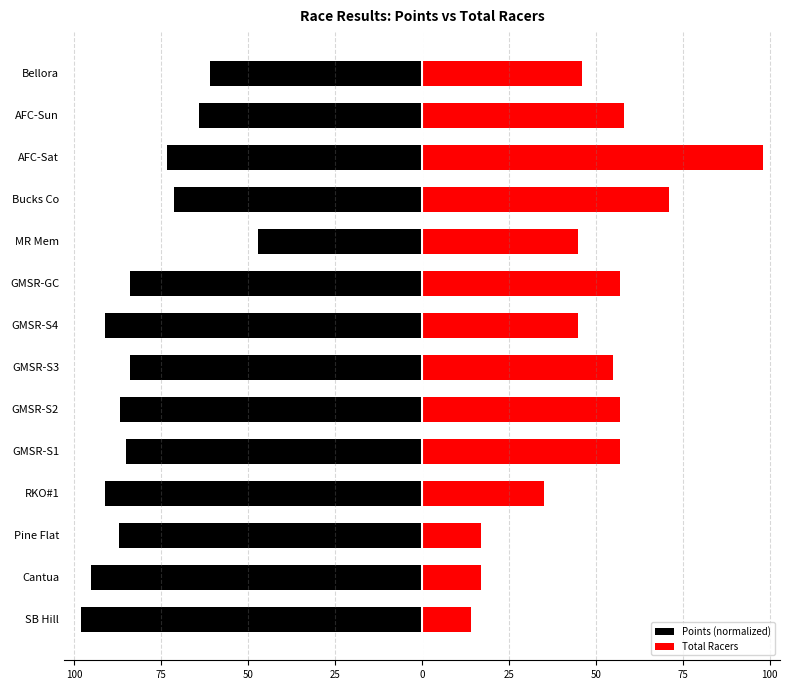

How many distinct data groups are displayed?

2